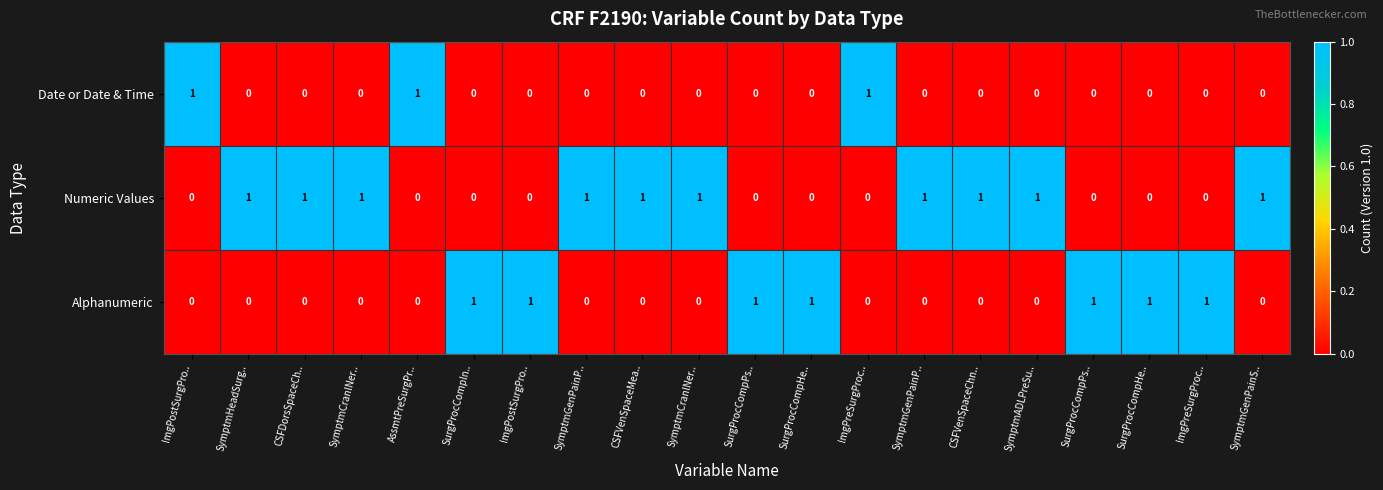

How many categories are shown in the chart?

20